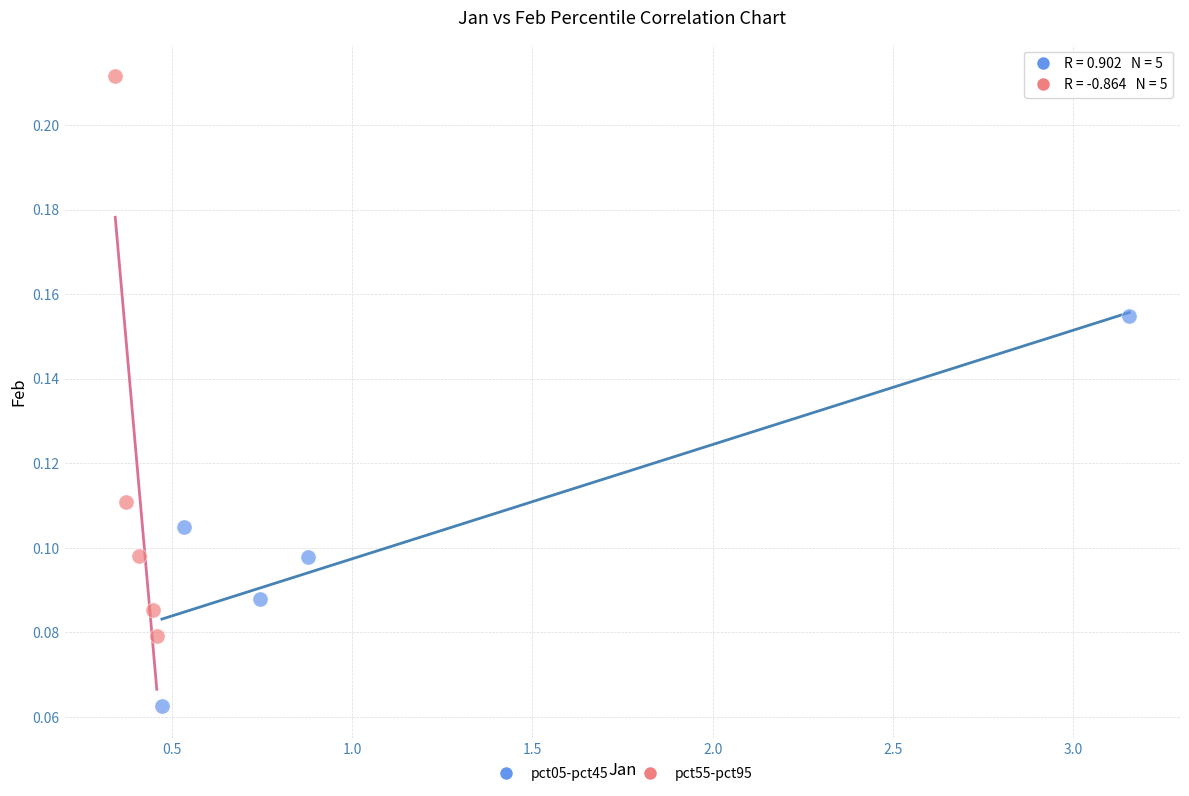

Which series contains the highest Y value?

pct55-pct95